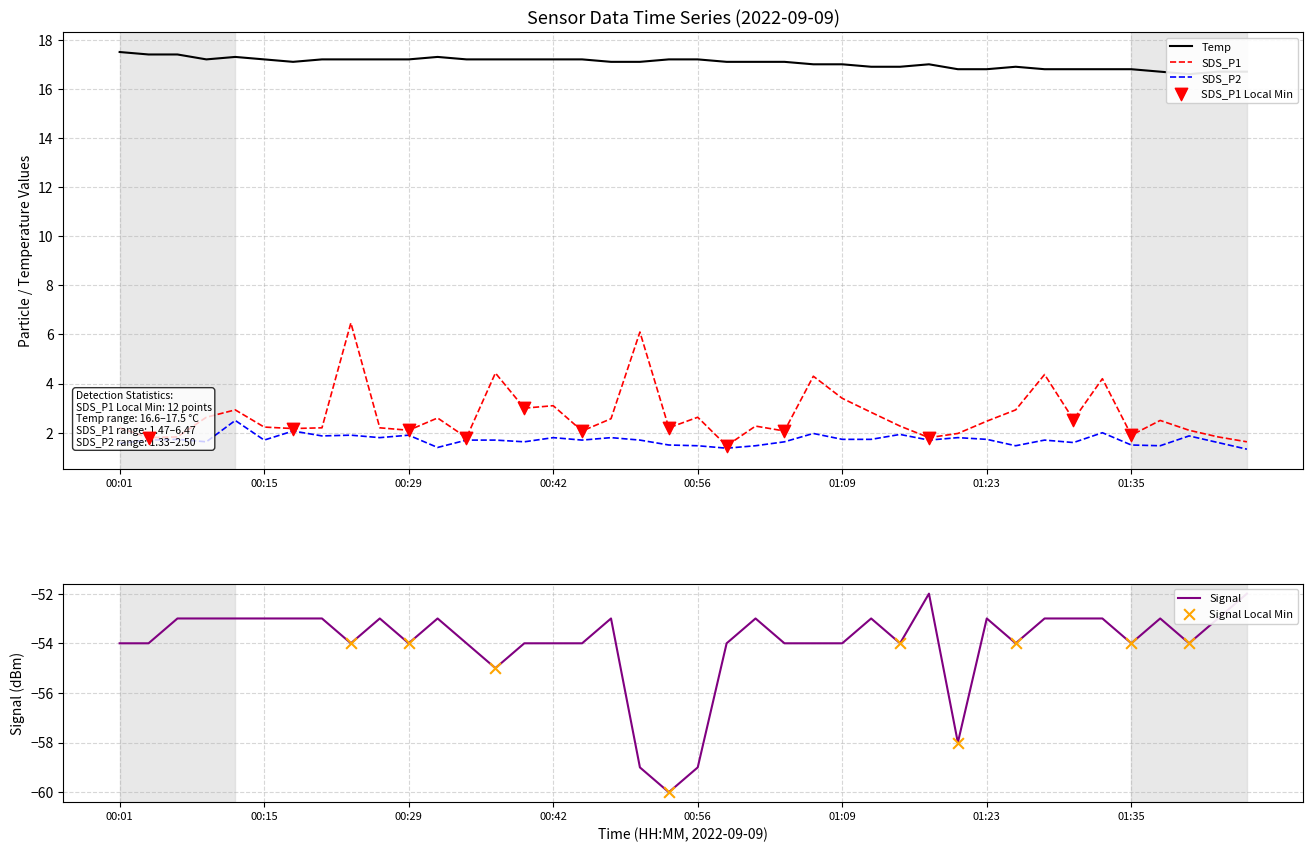

Which series has the widest spread of Y values?

Signal